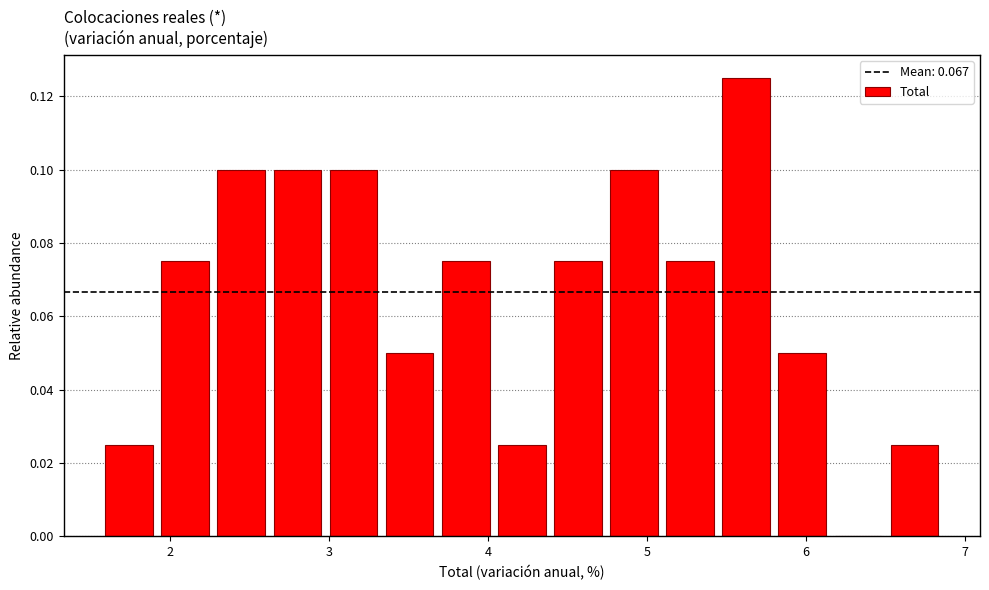

Read against the x-axis, roughly where is the centre of the tallest bar?

5.6